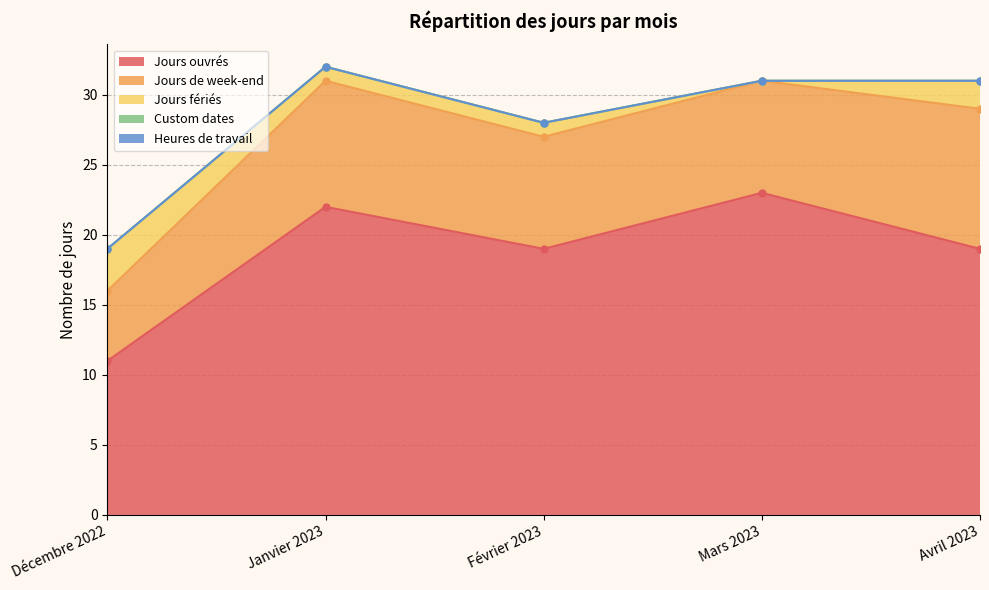

Is it true that Jours fériés equals 5 at Décembre 2022?

False